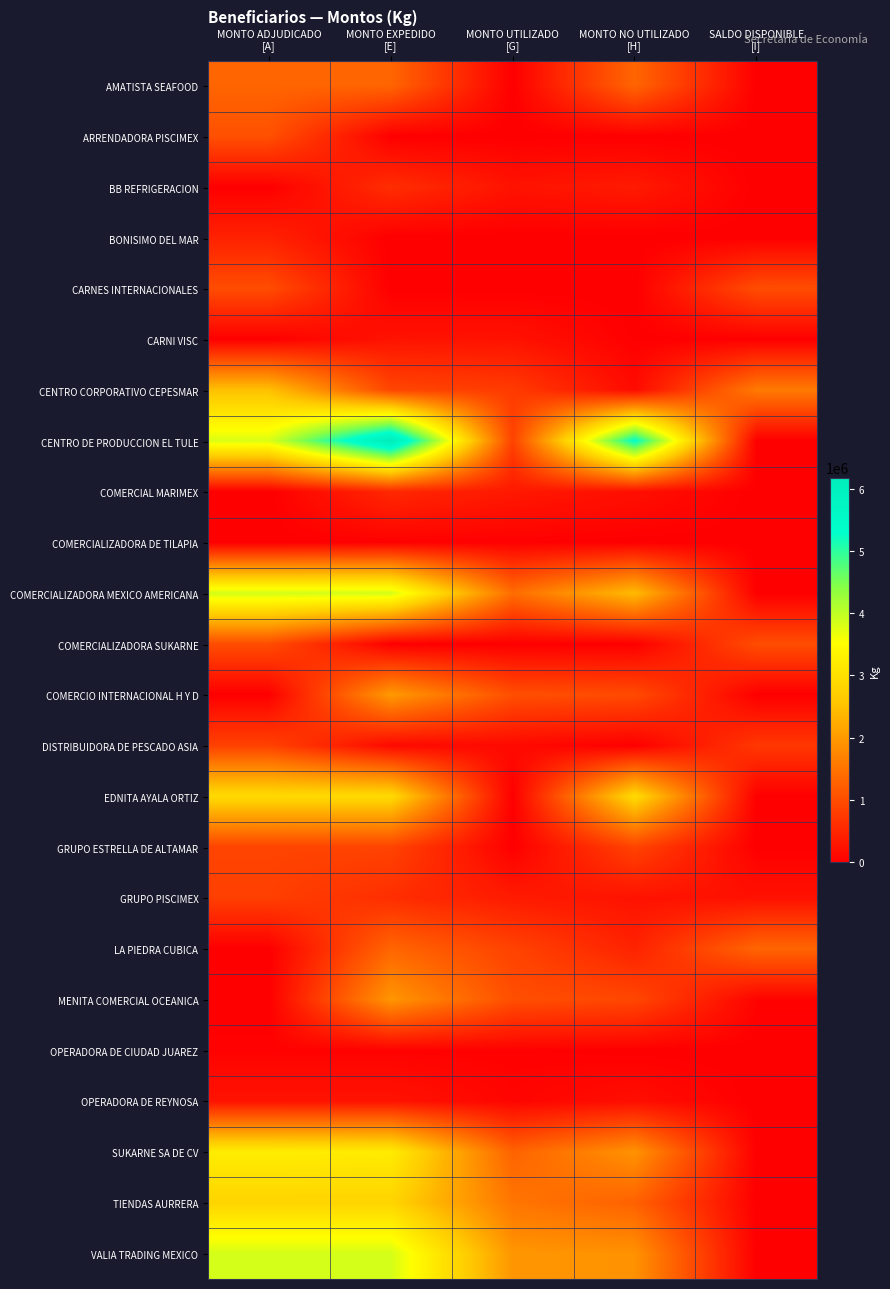

Reading left to right, extract all data points from this chart.

AMATISTA SEAFOOD: MONTO ADJUDICADO
[A]=1320000.0	MONTO EXPEDIDO
[E]=1320000.0	MONTO UTILIZADO
[G]=0.0	MONTO NO UTILIZADO
[H]=1320000.0	SALDO DISPONIBLE
[I]=0.0
ARRENDADORA PISCIMEX: MONTO ADJUDICADO
[A]=1050000.0	MONTO EXPEDIDO
[E]=0.0	MONTO UTILIZADO
[G]=0.0	MONTO NO UTILIZADO
[H]=0.0	SALDO DISPONIBLE
[I]=0.0
BB REFRIGERACION: MONTO ADJUDICADO
[A]=0.0	MONTO EXPEDIDO
[E]=600000.0	MONTO UTILIZADO
[G]=252878.0	MONTO NO UTILIZADO
[H]=347122.0	SALDO DISPONIBLE
[I]=0.0
BONISIMO DEL MAR: MONTO ADJUDICADO
[A]=440000.0	MONTO EXPEDIDO
[E]=0.0	MONTO UTILIZADO
[G]=0.0	MONTO NO UTILIZADO
[H]=0.0	SALDO DISPONIBLE
[I]=0.0
CARNES INTERNACIONALES: MONTO ADJUDICADO
[A]=1000000.0	MONTO EXPEDIDO
[E]=0.0	MONTO UTILIZADO
[G]=0.0	MONTO NO UTILIZADO
[H]=0.0	SALDO DISPONIBLE
[I]=1000000.0
CARNI VISC: MONTO ADJUDICADO
[A]=0.0	MONTO EXPEDIDO
[E]=250000.0	MONTO UTILIZADO
[G]=236883.7	MONTO NO UTILIZADO
[H]=13116.3	SALDO DISPONIBLE
[I]=0.0
CENTRO CORPORATIVO CEPESMAR: MONTO ADJUDICADO
[A]=2500000.0	MONTO EXPEDIDO
[E]=915000.0	MONTO UTILIZADO
[G]=770892.0	MONTO NO UTILIZADO
[H]=144108.0	SALDO DISPONIBLE
[I]=1585000.0
CENTRO DE PRODUCCION EL TULE: MONTO ADJUDICADO
[A]=3800000.0	MONTO EXPEDIDO
[E]=6175000.0	MONTO UTILIZADO
[G]=862540.8	MONTO NO UTILIZADO
[H]=5312459.2	SALDO DISPONIBLE
[I]=0.0
COMERCIAL MARIMEX: MONTO ADJUDICADO
[A]=0.0	MONTO EXPEDIDO
[E]=525000.0	MONTO UTILIZADO
[G]=322340.0	MONTO NO UTILIZADO
[H]=202660.0	SALDO DISPONIBLE
[I]=0.0
COMERCIALIZADORA DE TILAPIA: MONTO ADJUDICADO
[A]=0.0	MONTO EXPEDIDO
[E]=23012.0	MONTO UTILIZADO
[G]=23011.1	MONTO NO UTILIZADO
[H]=0.9	SALDO DISPONIBLE
[I]=0.0
COMERCIALIZADORA MEXICO AMERICANA: MONTO ADJUDICADO
[A]=3850000.0	MONTO EXPEDIDO
[E]=3850000.0	MONTO UTILIZADO
[G]=1419141.2	MONTO NO UTILIZADO
[H]=2430858.8	SALDO DISPONIBLE
[I]=0.0
COMERCIALIZADORA SUKARNE: MONTO ADJUDICADO
[A]=1000000.0	MONTO EXPEDIDO
[E]=0.0	MONTO UTILIZADO
[G]=0.0	MONTO NO UTILIZADO
[H]=0.0	SALDO DISPONIBLE
[I]=1000000.0
COMERCIO INTERNACIONAL H Y D: MONTO ADJUDICADO
[A]=0.0	MONTO EXPEDIDO
[E]=2000000.0	MONTO UTILIZADO
[G]=1027354.9	MONTO NO UTILIZADO
[H]=972645.1	SALDO DISPONIBLE
[I]=0.0
DISTRIBUIDORA DE PESCADO ASIA: MONTO ADJUDICADO
[A]=856800.0	MONTO EXPEDIDO
[E]=131999.0	MONTO UTILIZADO
[G]=131997.6	MONTO NO UTILIZADO
[H]=1.4	SALDO DISPONIBLE
[I]=724801.0
EDNITA AYALA ORTIZ: MONTO ADJUDICADO
[A]=2900000.0	MONTO EXPEDIDO
[E]=2900000.0	MONTO UTILIZADO
[G]=0.0	MONTO NO UTILIZADO
[H]=2900000.0	SALDO DISPONIBLE
[I]=0.0
GRUPO ESTRELLA DE ALTAMAR: MONTO ADJUDICADO
[A]=880000.0	MONTO EXPEDIDO
[E]=880000.0	MONTO UTILIZADO
[G]=0.0	MONTO NO UTILIZADO
[H]=880000.0	SALDO DISPONIBLE
[I]=0.0
GRUPO PISCIMEX: MONTO ADJUDICADO
[A]=830000.0	MONTO EXPEDIDO
[E]=600000.0	MONTO UTILIZADO
[G]=353200.0	MONTO NO UTILIZADO
[H]=246800.0	SALDO DISPONIBLE
[I]=230000.0
LA PIEDRA CUBICA: MONTO ADJUDICADO
[A]=0.0	MONTO EXPEDIDO
[E]=1320000.0	MONTO UTILIZADO
[G]=870535.9	MONTO NO UTILIZADO
[H]=449464.1	SALDO DISPONIBLE
[I]=1320000.0
MENITA COMERCIAL OCEANICA: MONTO ADJUDICADO
[A]=0.0	MONTO EXPEDIDO
[E]=1950000.0	MONTO UTILIZADO
[G]=1023543.0	MONTO NO UTILIZADO
[H]=926457.0	SALDO DISPONIBLE
[I]=50000.0
OPERADORA DE CIUDAD JUAREZ: MONTO ADJUDICADO
[A]=34000.0	MONTO EXPEDIDO
[E]=34000.0	MONTO UTILIZADO
[G]=32486.8	MONTO NO UTILIZADO
[H]=1513.2	SALDO DISPONIBLE
[I]=0.0
OPERADORA DE REYNOSA: MONTO ADJUDICADO
[A]=255000.0	MONTO EXPEDIDO
[E]=255000.0	MONTO UTILIZADO
[G]=68031.0	MONTO NO UTILIZADO
[H]=186969.0	SALDO DISPONIBLE
[I]=0.0
SUKARNE SA DE CV: MONTO ADJUDICADO
[A]=3220000.0	MONTO EXPEDIDO
[E]=3196988.0	MONTO UTILIZADO
[G]=1285767.6	MONTO NO UTILIZADO
[H]=1911220.4	SALDO DISPONIBLE
[I]=0.0
TIENDAS AURRERA: MONTO ADJUDICADO
[A]=2800000.0	MONTO EXPEDIDO
[E]=2800000.0	MONTO UTILIZADO
[G]=1529768.0	MONTO NO UTILIZADO
[H]=1270232.0	SALDO DISPONIBLE
[I]=0.0
VALIA TRADING MEXICO: MONTO ADJUDICADO
[A]=3845000.0	MONTO EXPEDIDO
[E]=3845000.0	MONTO UTILIZADO
[G]=1952140.3	MONTO NO UTILIZADO
[H]=1892859.7	SALDO DISPONIBLE
[I]=0.0